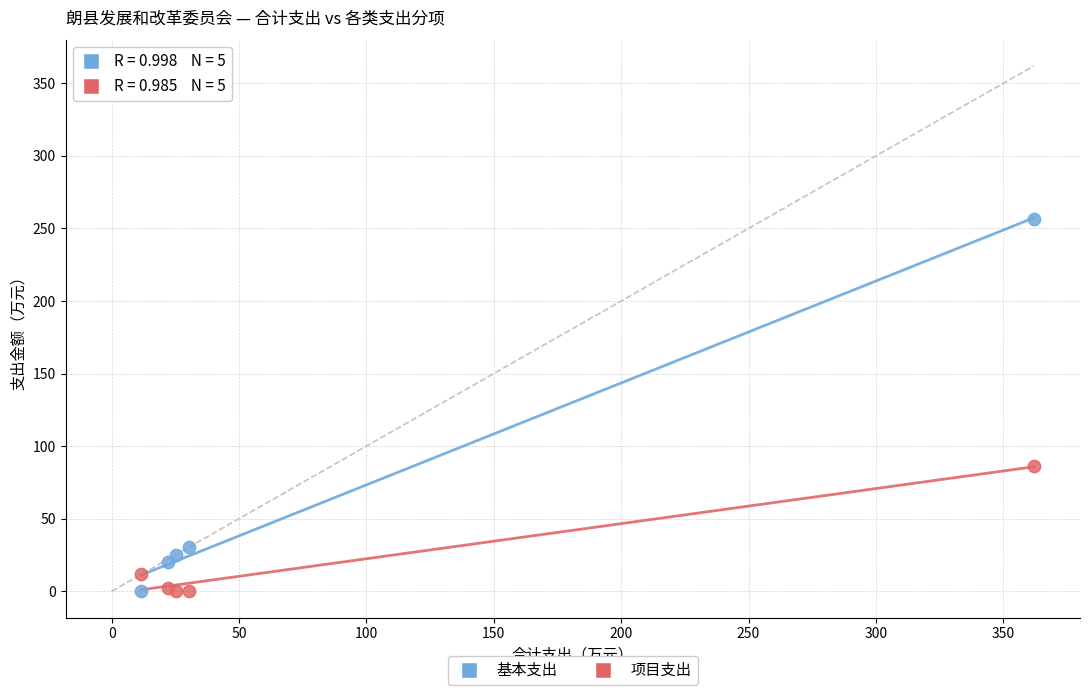

In the 基本支出 series, what Y value is closest to 128?

30.3